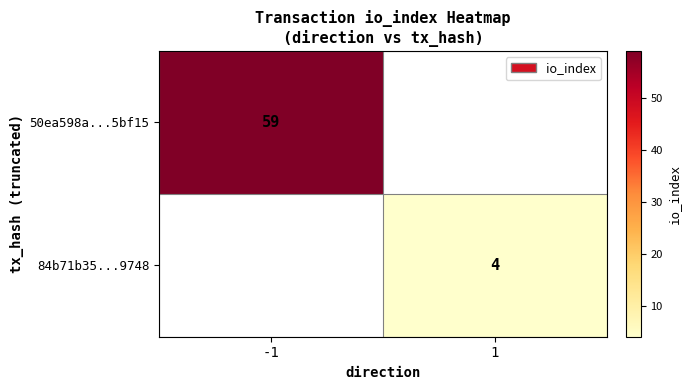

True or false: 50ea598a...5bf15 has a value of 59 at -1.

True